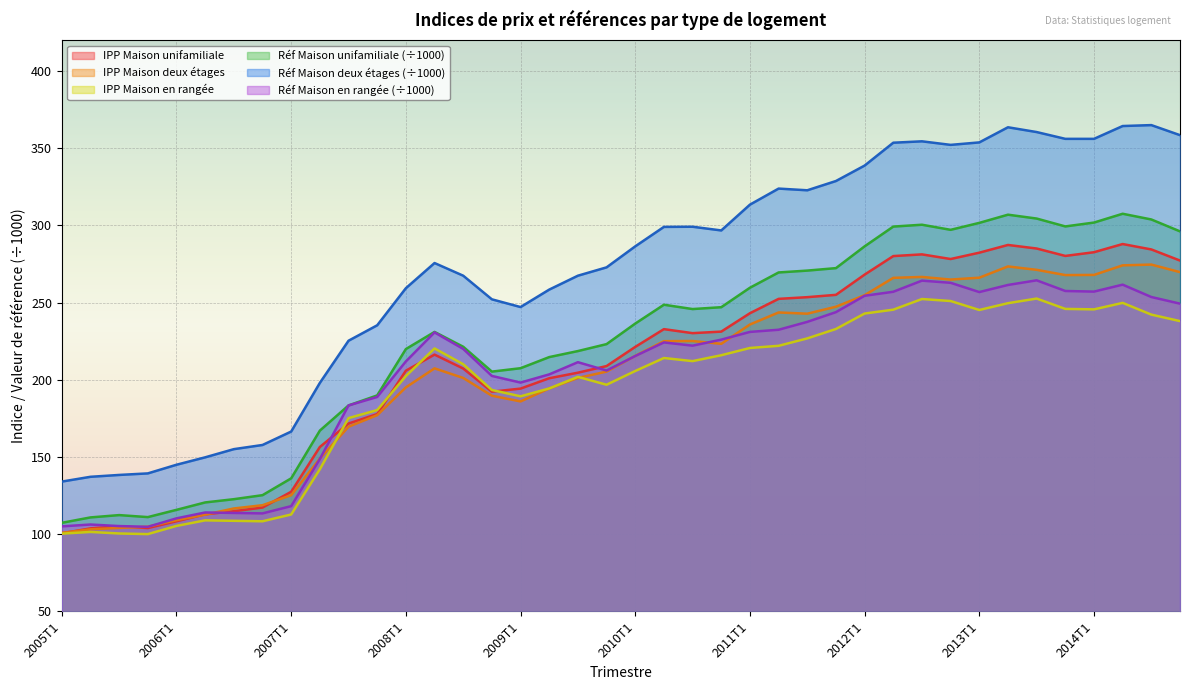

Reading right to left, what are all the values shown in this chart?

IPP Maison unifamiliale: 2014T4=277.2	2014T3=284.4	2014T2=287.9	2014T1=282.6	2013T4=280.2	2013T3=285.0	2013T2=287.3	2013T1=282.3	2012T4=278.2	2012T3=281.2	2012T2=280.1	2012T1=268.1	2011T4=255.0	2011T3=253.5	2011T2=252.4	2011T1=243.1	2010T4=231.2	2010T3=230.2	2010T2=232.8	2010T1=221.3	2009T4=208.9	2009T3=204.6	2009T2=201.0	2009T1=194.3	2008T4=192.3	2008T3=207.3	2008T2=216.3	2008T1=205.9	2007T4=177.8	2007T3=171.7	2007T2=156.5	2007T1=127.5	2006T4=117.3	2006T3=114.9	2006T2=112.9	2006T1=108.4	2005T4=104.0	2005T3=105.2	2005T2=103.8	2005T1=100.6
IPP Maison unifamiliale deux etages: 2014T4=269.7	2014T3=274.6	2014T2=274.1	2014T1=267.9	2013T4=267.8	2013T3=271.2	2013T2=273.4	2013T1=266.1	2012T4=264.9	2012T3=266.6	2012T2=266.0	2012T1=254.8	2011T4=247.3	2011T3=242.8	2011T2=243.6	2011T1=235.8	2010T4=223.3	2010T3=225.1	2010T2=225.0	2010T1=215.5	2009T4=205.3	2009T3=201.2	2009T2=194.4	2009T1=186.0	2008T4=189.7	2008T3=201.2	2008T2=207.4	2008T1=195.1	2007T4=177.1	2007T3=169.6	2007T2=149.0	2007T1=125.3	2006T4=118.8	2006T3=116.7	2006T2=112.7	2006T1=109.1	2005T4=104.9	2005T3=104.1	2005T2=103.2	2005T1=100.9
IPP Maison en rangee: 2014T4=238.0	2014T3=242.2	2014T2=249.8	2014T1=245.6	2013T4=245.9	2013T3=252.6	2013T2=249.6	2013T1=245.2	2012T4=251.0	2012T3=252.3	2012T2=245.4	2012T1=242.9	2011T4=232.9	2011T3=226.8	2011T2=222.0	2011T1=220.6	2010T4=215.9	2010T3=212.1	2010T2=214.1	2010T1=205.7	2009T4=196.8	2009T3=201.9	2009T2=194.4	2009T1=189.3	2008T4=193.4	2008T3=210.1	2008T2=220.3	2008T1=202.4	2007T4=180.4	2007T3=175.2	2007T2=142.1	2007T1=112.8	2006T4=108.4	2006T3=108.7	2006T2=109.0	2006T1=105.4	2005T4=100.1	2005T3=100.5	2005T2=101.5	2005T1=100.4
Ref Maison unifamiliale: 2014T4=296.1	2014T3=303.8	2014T2=307.5	2014T1=301.8	2013T4=299.3	2013T3=304.4	2013T2=306.9	2013T1=301.6	2012T4=297.1	2012T3=300.4	2012T2=299.2	2012T1=286.4	2011T4=272.3	2011T3=270.7	2011T2=269.5	2011T1=259.6	2010T4=247.0	2010T3=245.8	2010T2=248.6	2010T1=236.4	2009T4=223.1	2009T3=218.6	2009T2=214.7	2009T1=207.5	2008T4=205.3	2008T3=221.4	2008T2=231.0	2008T1=219.9	2007T4=189.9	2007T3=183.4	2007T2=167.1	2007T1=136.2	2006T4=125.3	2006T3=122.7	2006T2=120.6	2006T1=115.8	2005T4=111.1	2005T3=112.4	2005T2=110.9	2005T1=107.4
Ref Maison deux etages: 2014T4=358.4	2014T3=364.9	2014T2=364.3	2014T1=356.0	2013T4=356.0	2013T3=360.4	2013T2=363.5	2013T1=353.7	2012T4=352.1	2012T3=354.4	2012T2=353.5	2012T1=338.7	2011T4=328.7	2011T3=322.7	2011T2=323.8	2011T1=313.4	2010T4=296.7	2010T3=299.1	2010T2=299.0	2010T1=286.4	2009T4=272.8	2009T3=267.4	2009T2=258.4	2009T1=247.1	2008T4=252.1	2008T3=267.4	2008T2=275.6	2008T1=259.3	2007T4=235.3	2007T3=225.3	2007T2=198.0	2007T1=166.5	2006T4=157.8	2006T3=155.1	2006T2=149.8	2006T1=145.0	2005T4=139.4	2005T3=138.4	2005T2=137.2	2005T1=134.1
Ref Maison en rangee: 2014T4=249.3	2014T3=253.6	2014T2=261.6	2014T1=257.1	2013T4=257.5	2013T3=264.4	2013T2=261.4	2013T1=256.8	2012T4=262.8	2012T3=264.2	2012T2=257.0	2012T1=254.4	2011T4=243.8	2011T3=237.5	2011T2=232.4	2011T1=231.0	2010T4=226.0	2010T3=222.1	2010T2=224.2	2010T1=215.4	2009T4=206.0	2009T3=211.4	2009T2=203.5	2009T1=198.2	2008T4=202.5	2008T3=220.0	2008T2=230.7	2008T1=211.9	2007T4=188.9	2007T3=183.4	2007T2=148.7	2007T1=118.2	2006T4=113.5	2006T3=113.8	2006T2=114.1	2006T1=110.3	2005T4=104.8	2005T3=105.3	2005T2=106.3	2005T1=105.1